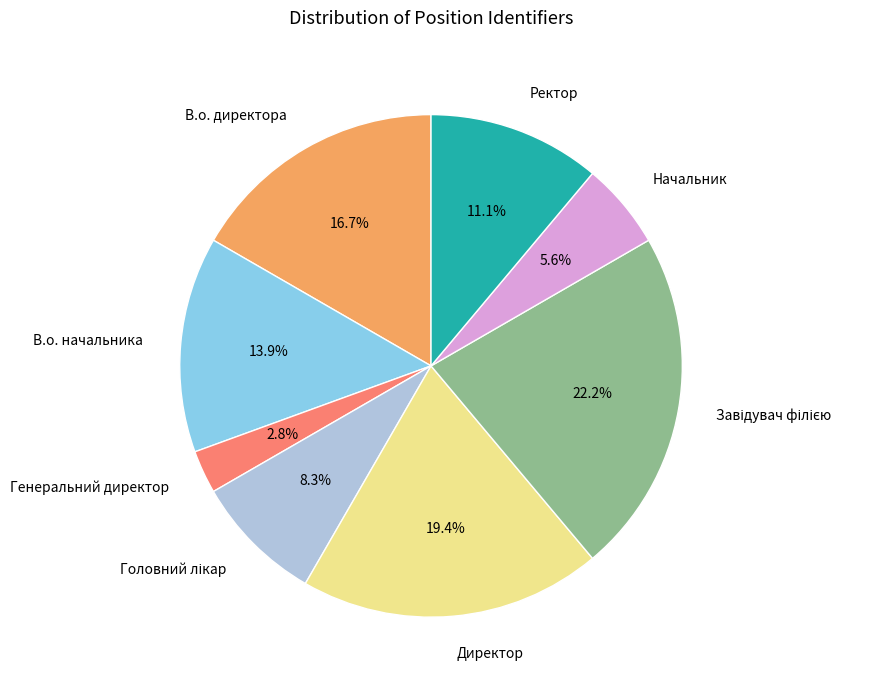

Which has a higher value, В.о. директора or В.о. начальника?

В.о. директора